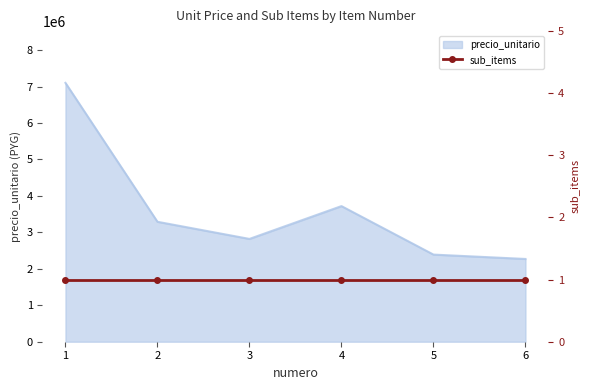

How many values are below 3290000?

3